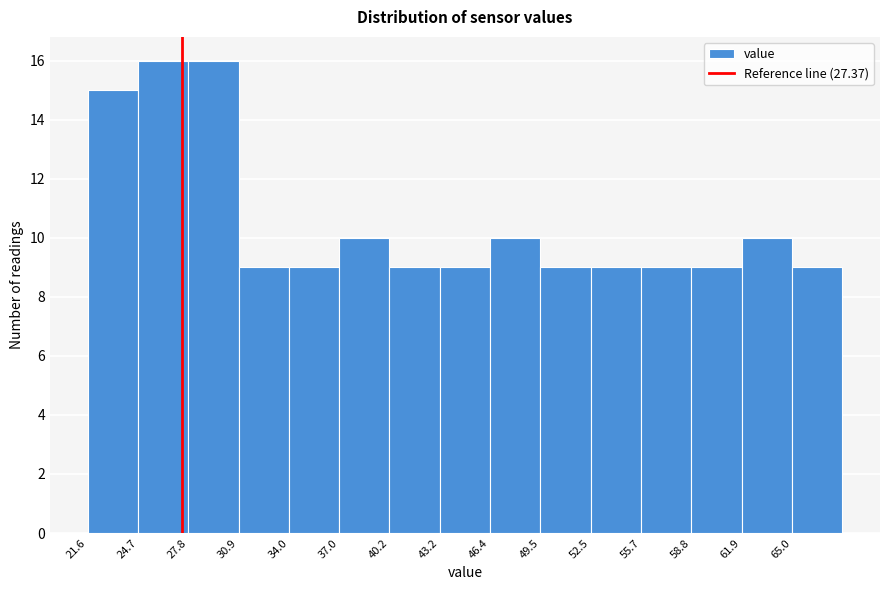

Reading left to right, transcribe this chart: for each bar, give the range it covers on the x-axis and its height. Neither the bar edges nor the heights are printed on the chart, so give them approximately, as read against the axes.

21.55 to 24.65: 15
24.65 to 27.75: 16
27.75 to 30.85: 16
30.85 to 33.95: 9
33.95 to 37.05: 9
37.05 to 40.15: 10
40.15 to 43.25: 9
43.25 to 46.35: 9
46.35 to 49.45: 10
49.45 to 52.55: 9
52.55 to 55.65: 9
55.65 to 58.75: 9
58.75 to 61.85: 9
61.85 to 64.95: 10
64.95 to 68.05: 9